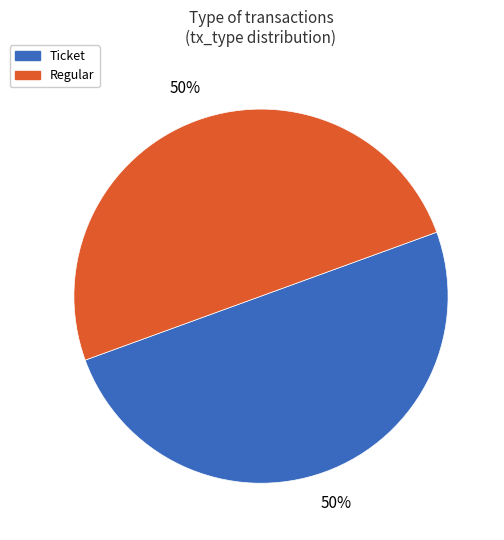

Approximately how many times larger is the value at Regular compared to Ticket?

1.0